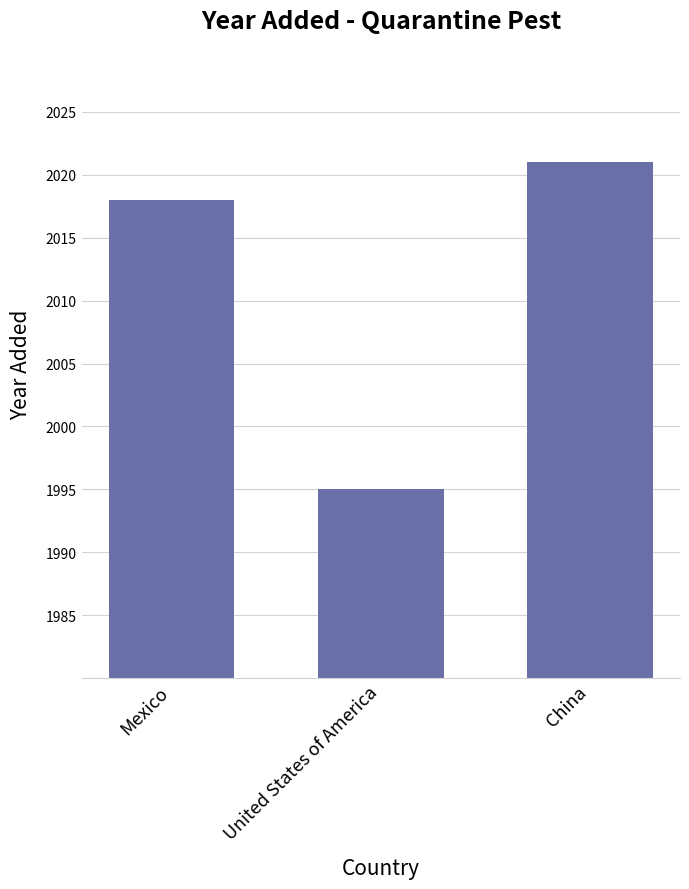

What is the difference between the maximum and minimum values?

26